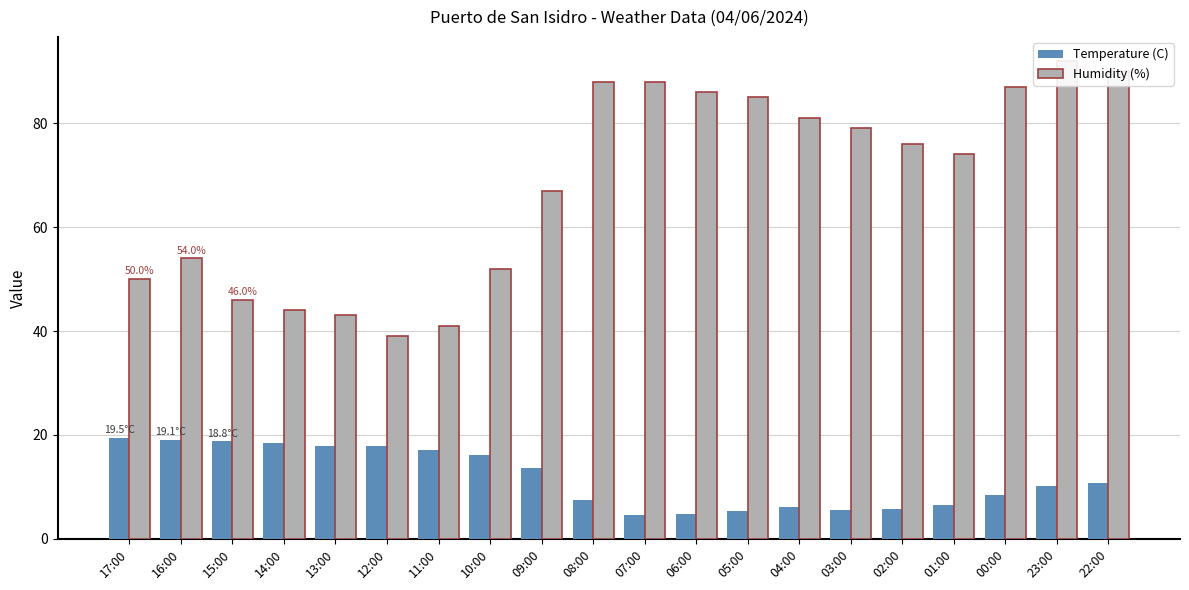

True or false: Humidity (%) has a value of 25.0 at 03:00.

False